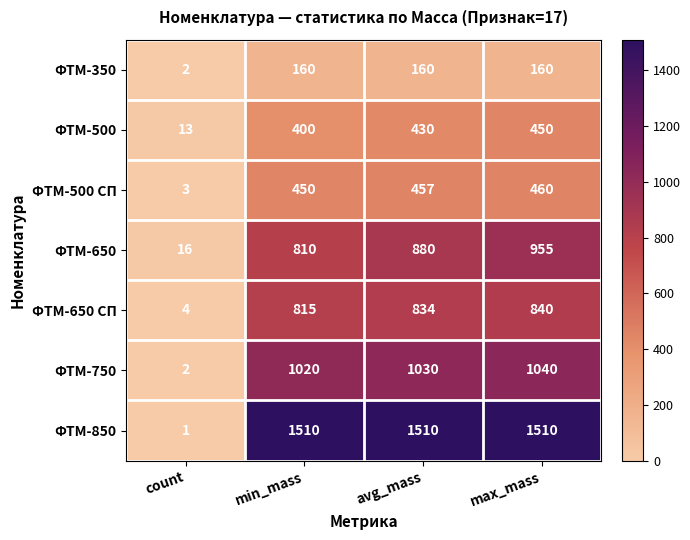

What is the total value across all series at avg_mass?

5301